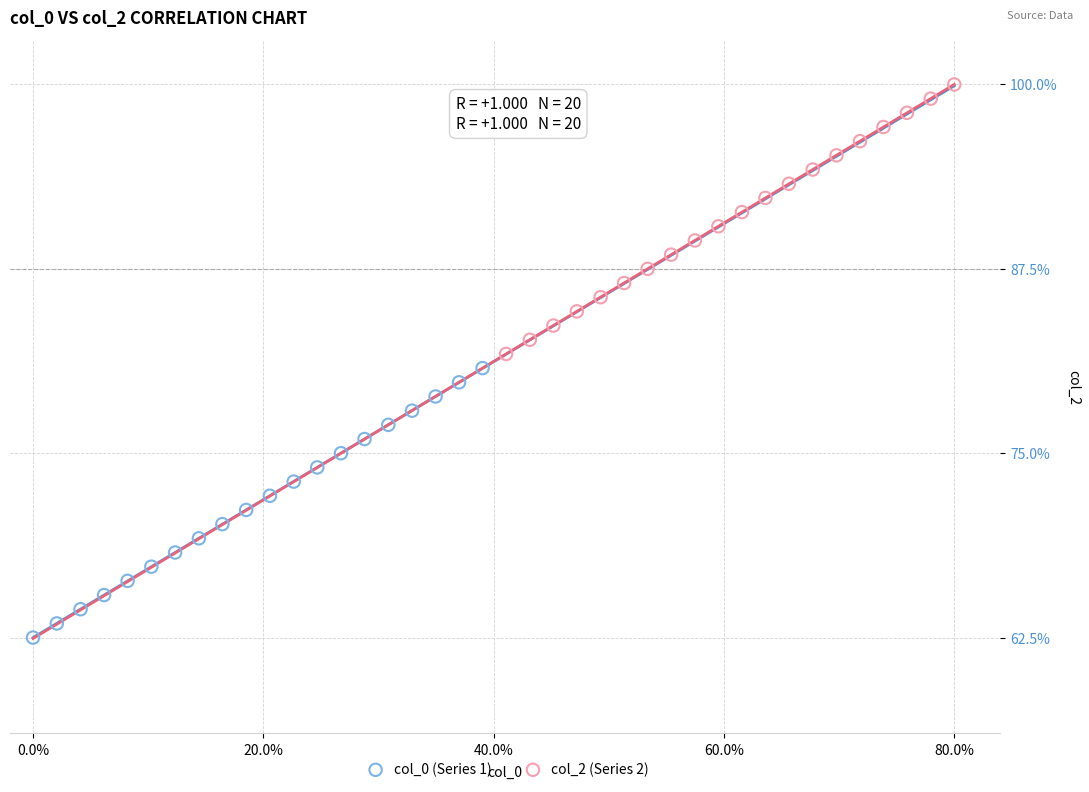

Which series reaches the minimum Y coordinate?

col_0 (Series 1)